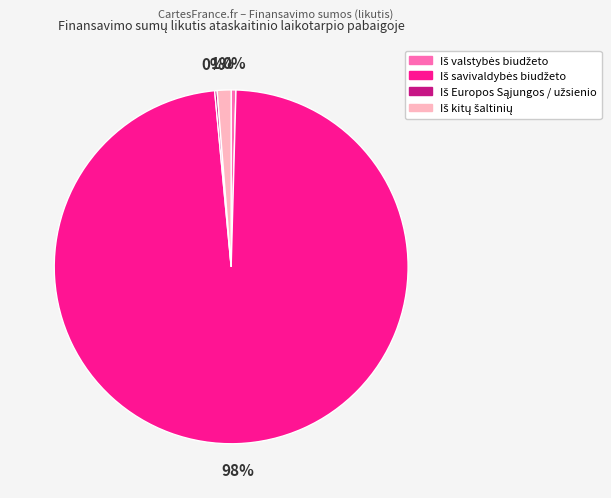

Is there any slice that represents more than half of the pie?

Yes